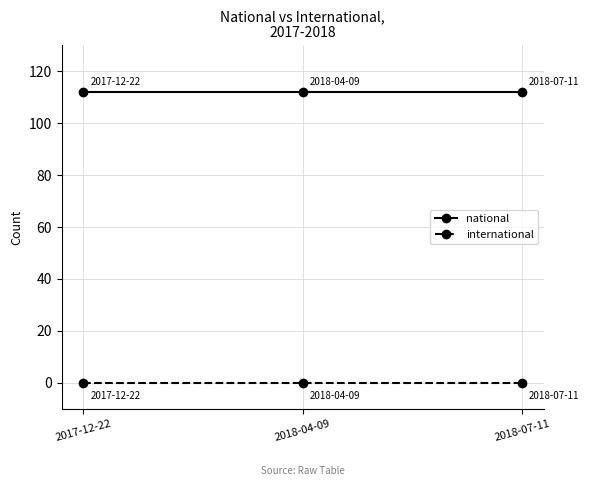

Reading right to left, extract all data points from this chart.

national: 2018-07-11=112	2018-04-09=112	2017-12-22=112
international: 2018-07-11=0	2018-04-09=0	2017-12-22=0